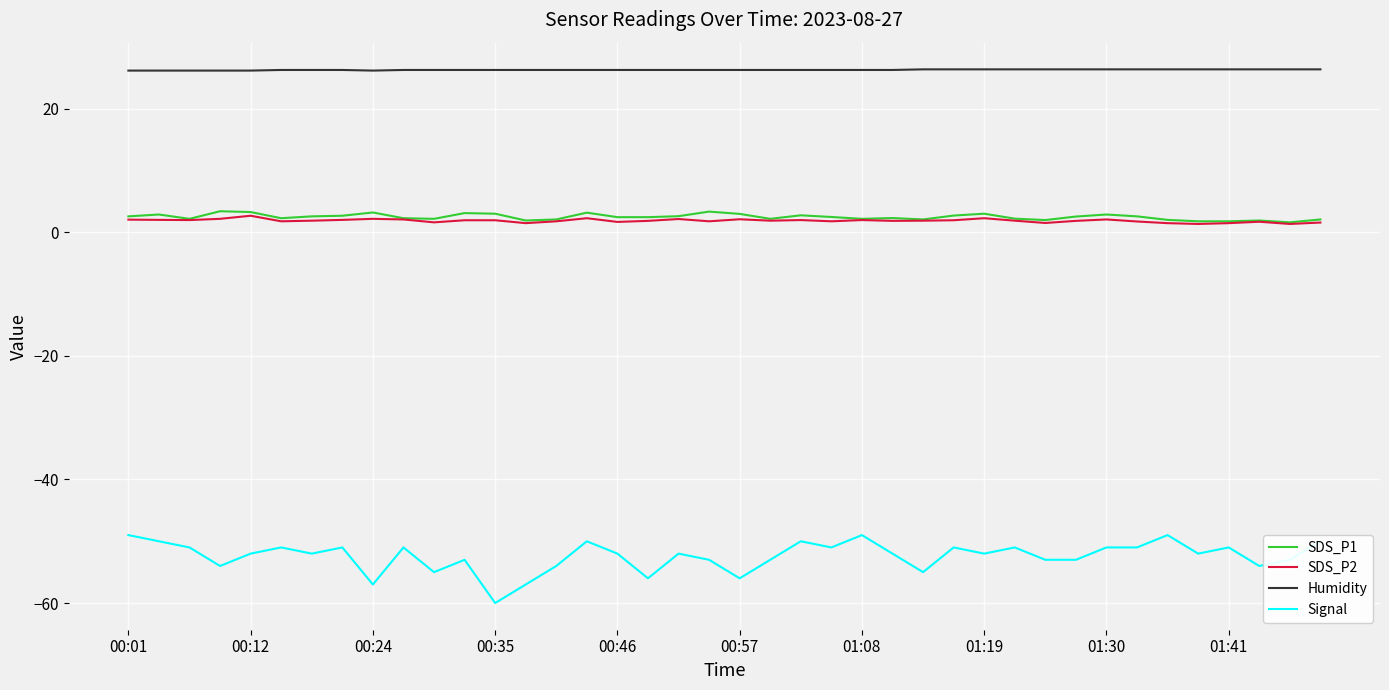

Which series has the largest range (max minus min)?

Signal